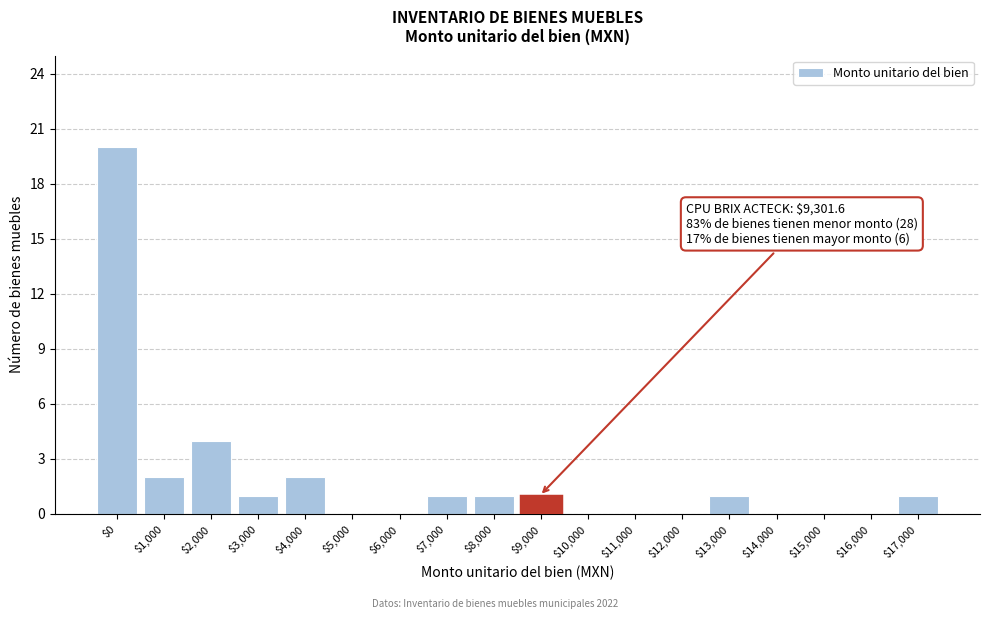

What is the maximum value shown in the chart?

20